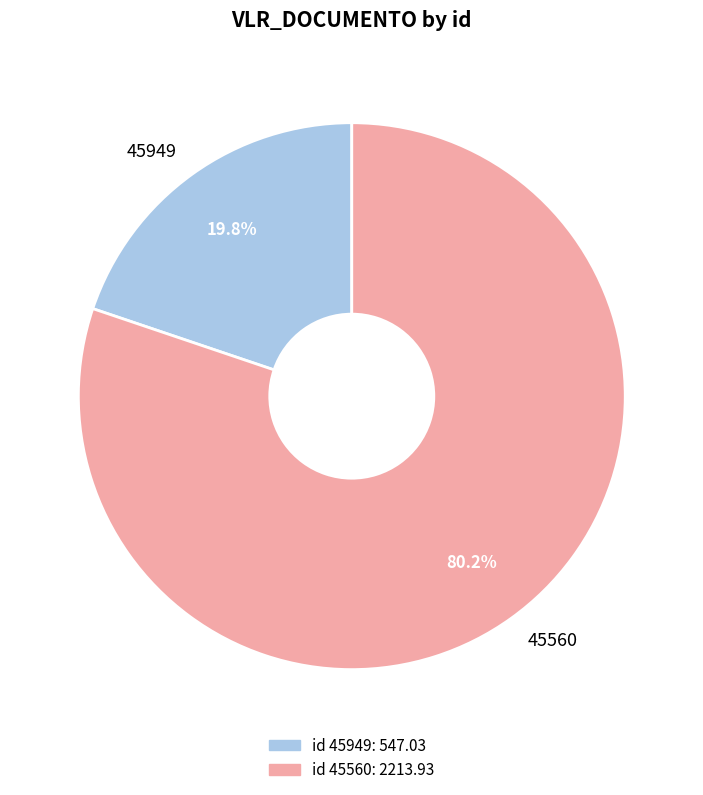

True or false: 45560 accounts for 95% of the total.

False